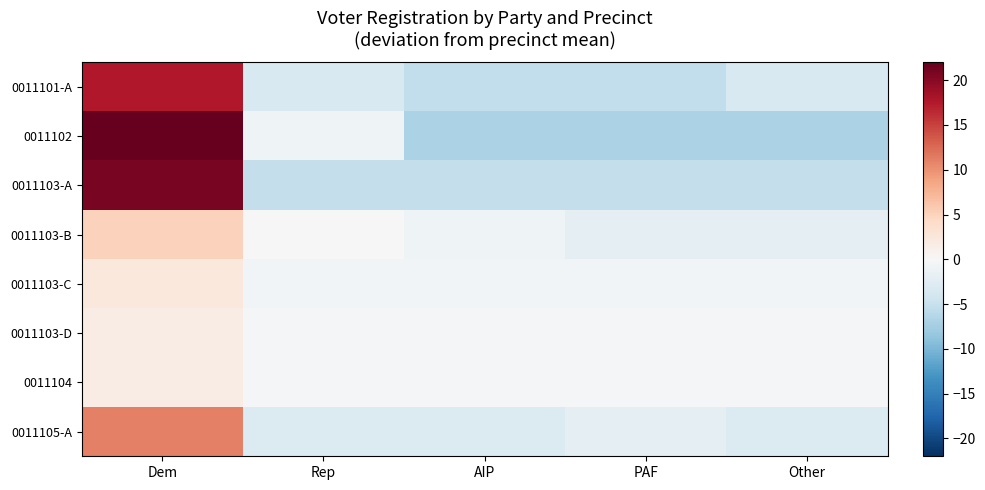

Is the value of 0011102 at Other greater than the value of 0011103-D at Rep?

No